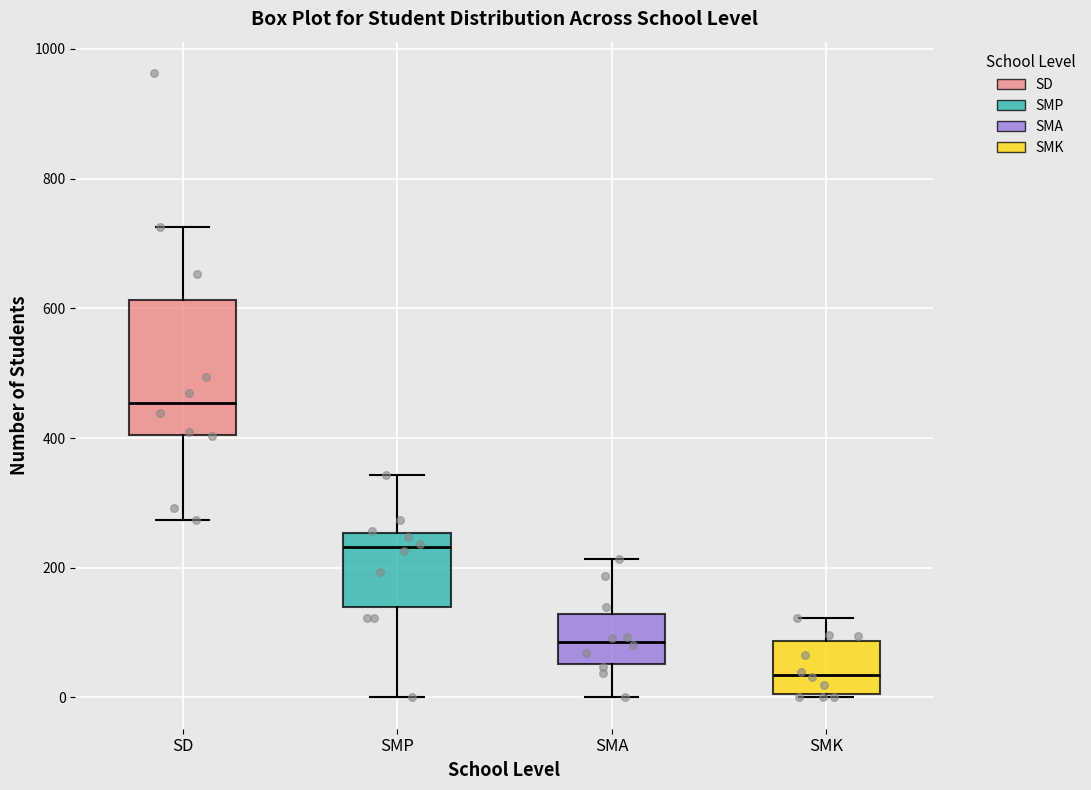

Which box's median line is the lowest?

SMK